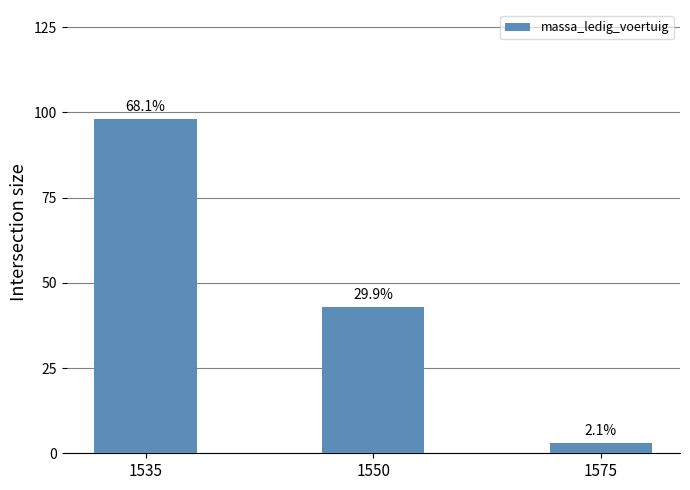

List the labels in order of value, smallest first.

1575, 1550, 1535